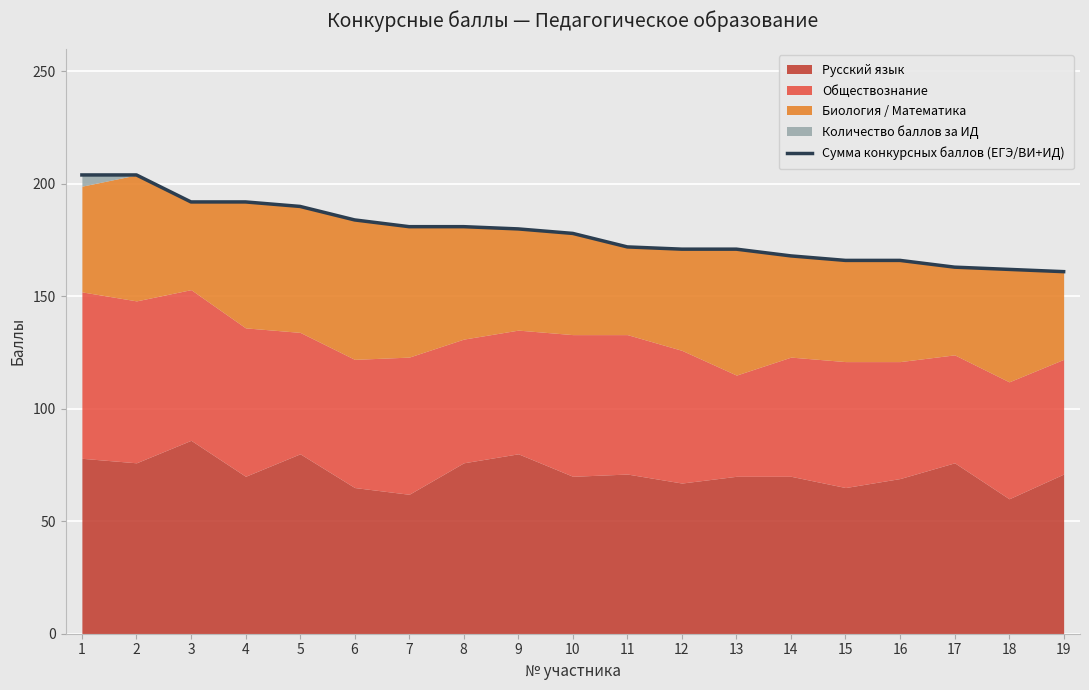

Where is the data nearest to the value 182?

7